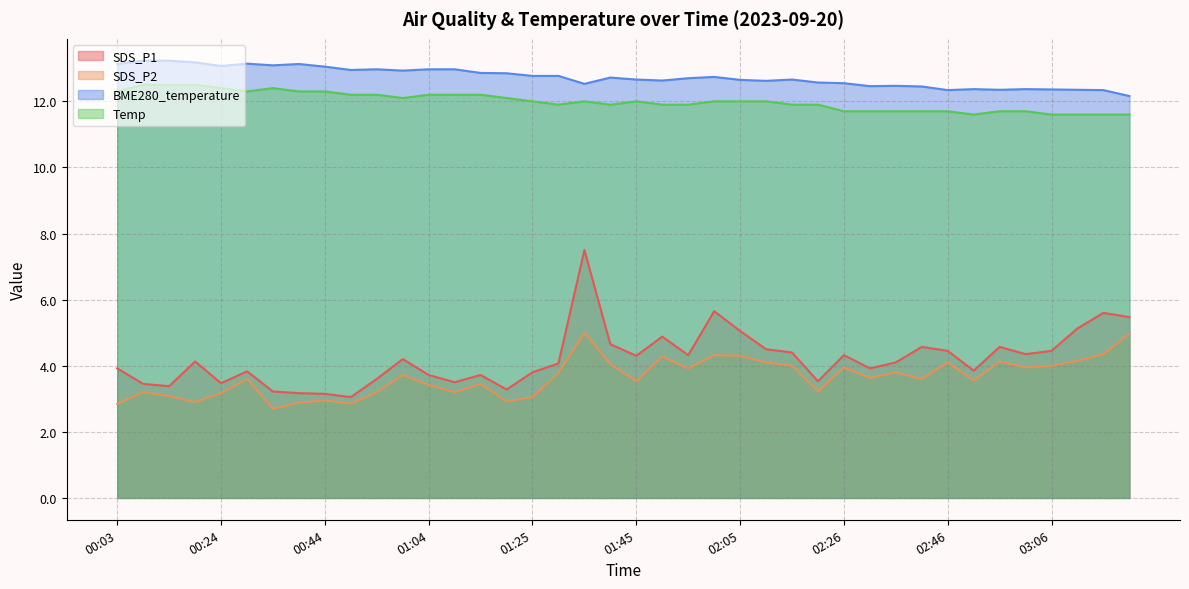

What is the average value of the BME280_temperature series?

12.7